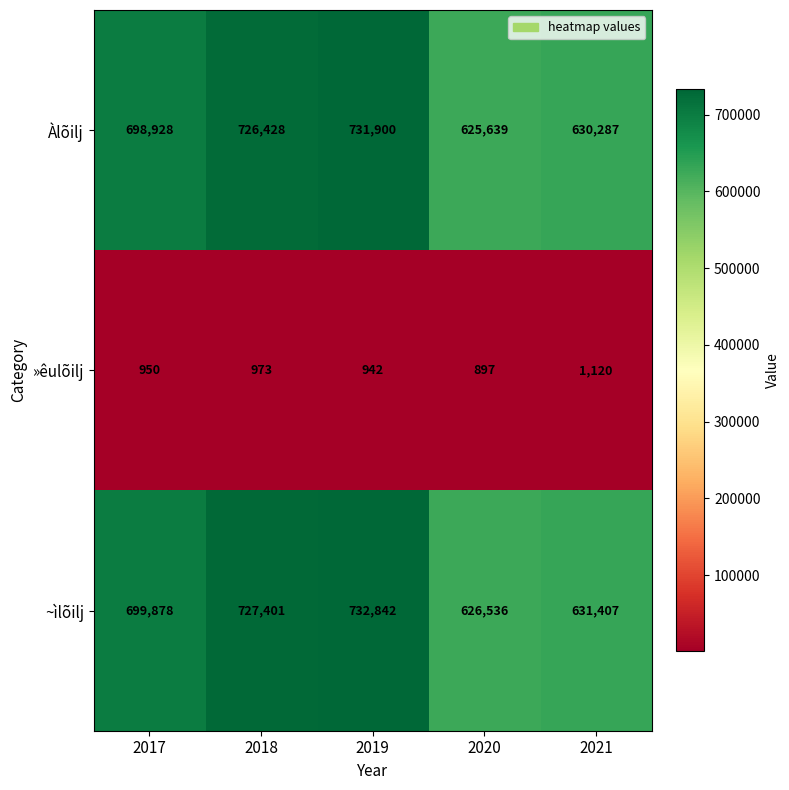

What is the spread (max minus min) of values at 2020?

625639